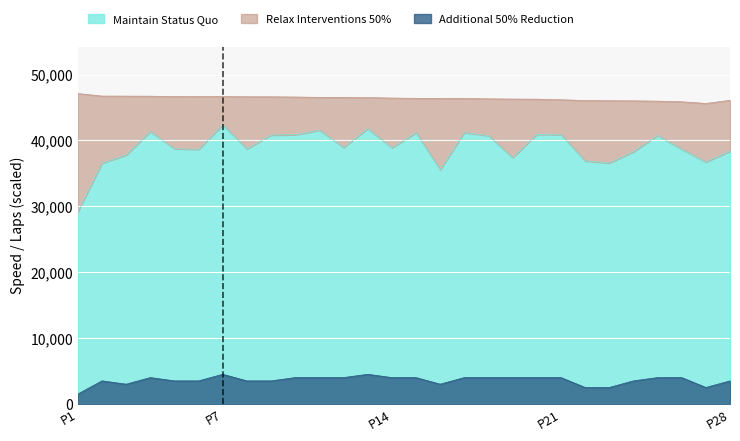

Does the chart display data point markers on the line(s)?

No